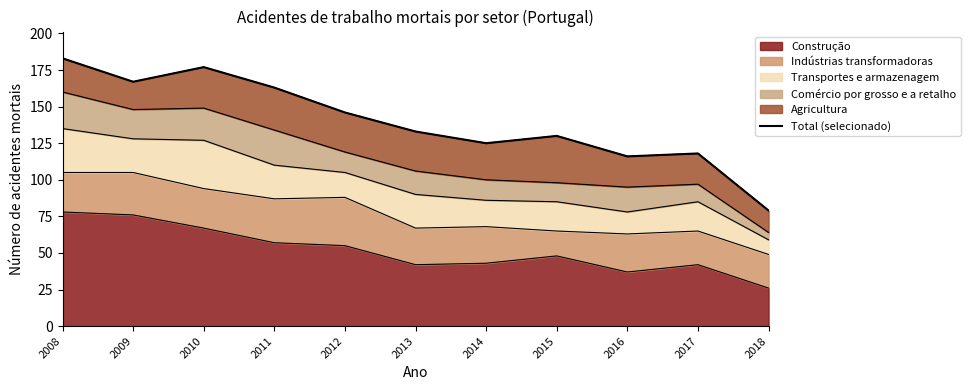

How many interior local valleys (lower than both neighbors) does the data have?

3